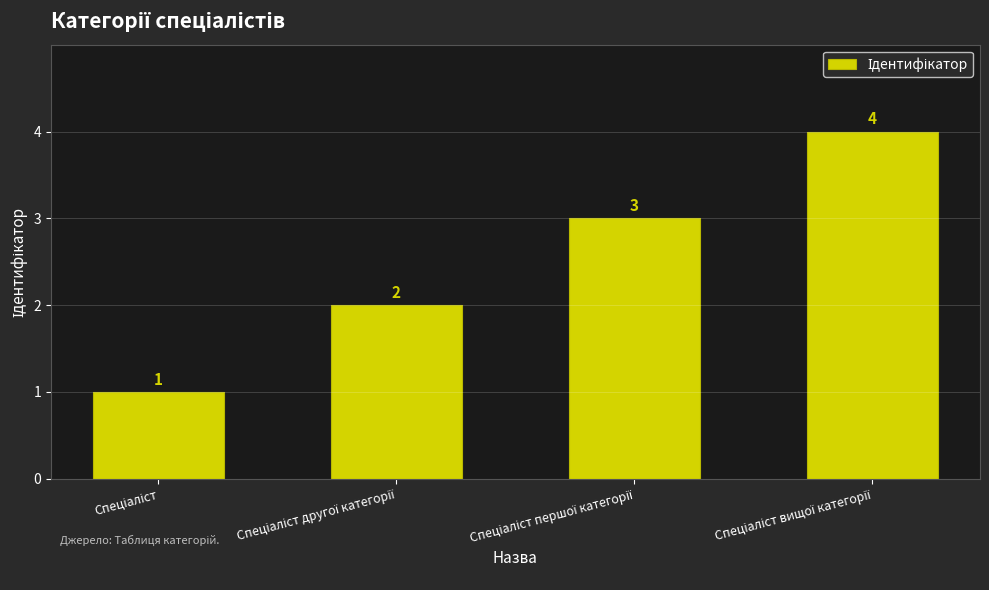

How many values are between 2 and 4?

3